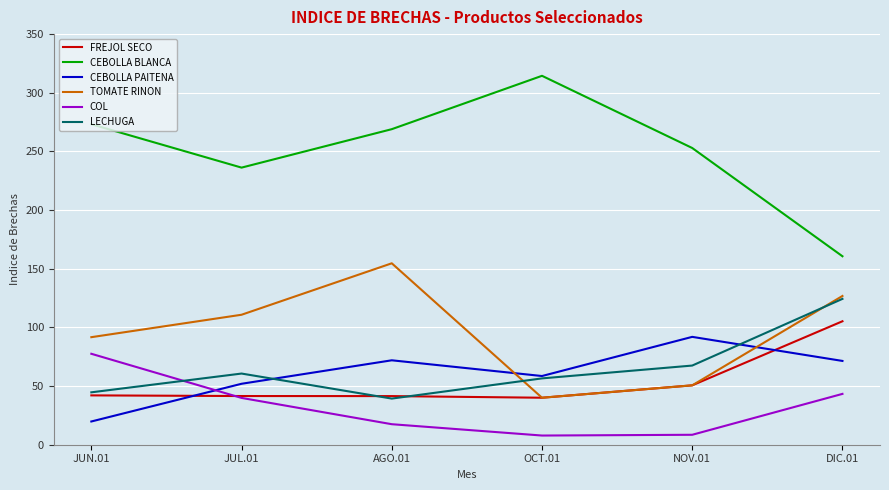

How many intersections are there between FREJOL SECO and COL?

1